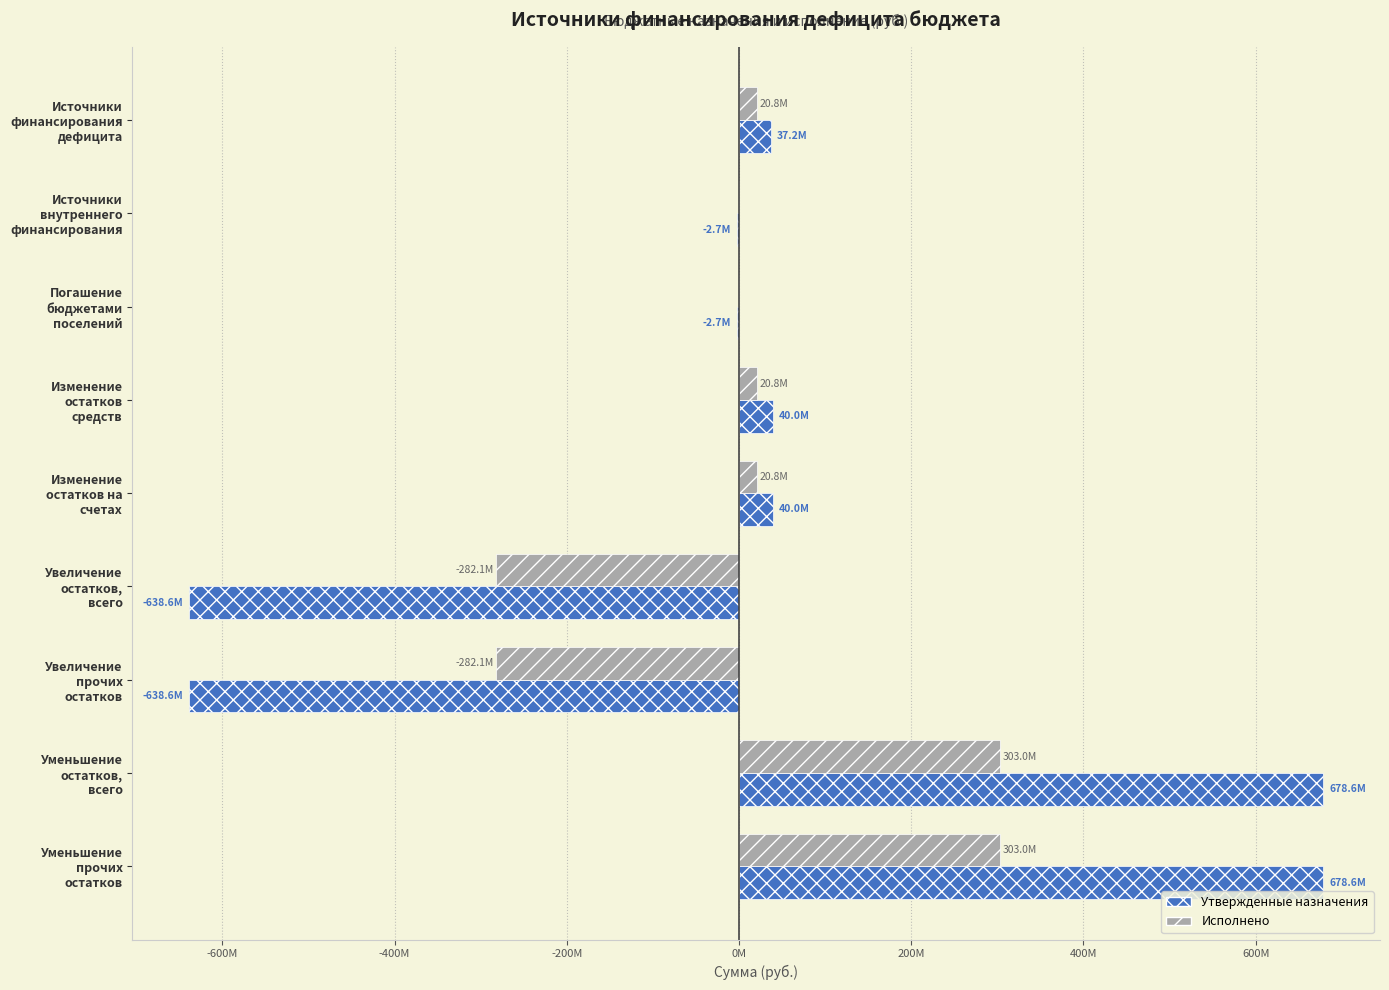

What is the greatest value displayed?

678569160.9